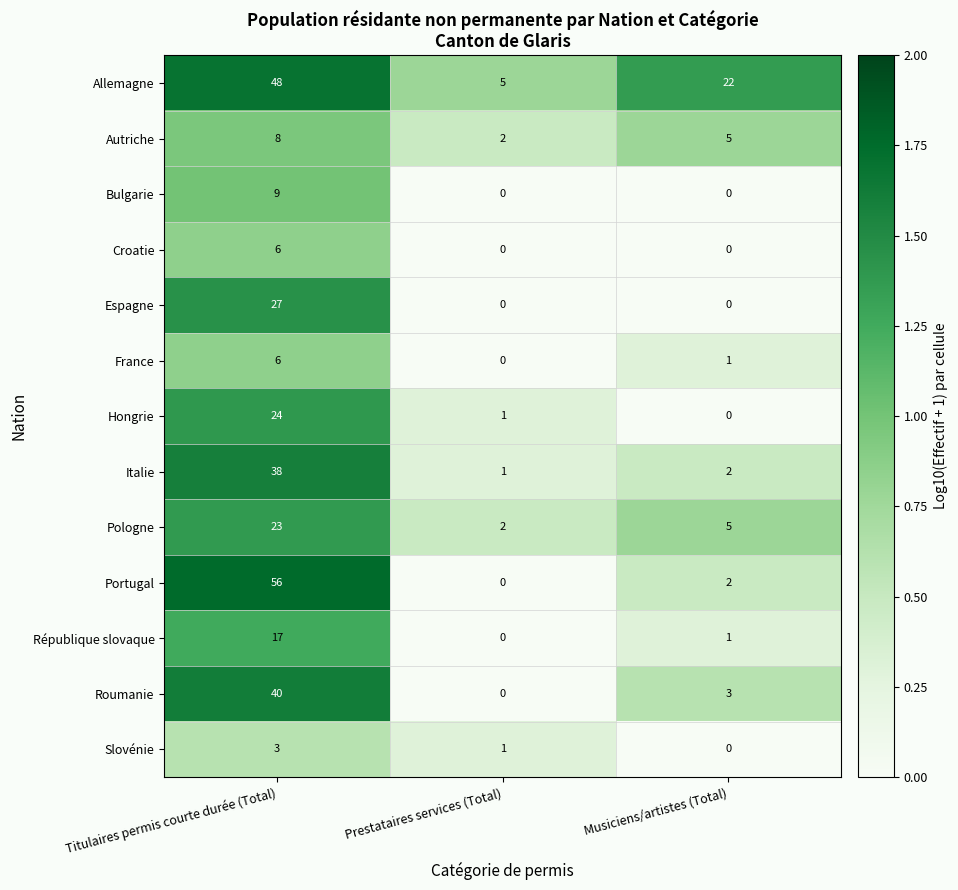

Which series has the largest total across all categories?

Allemagne